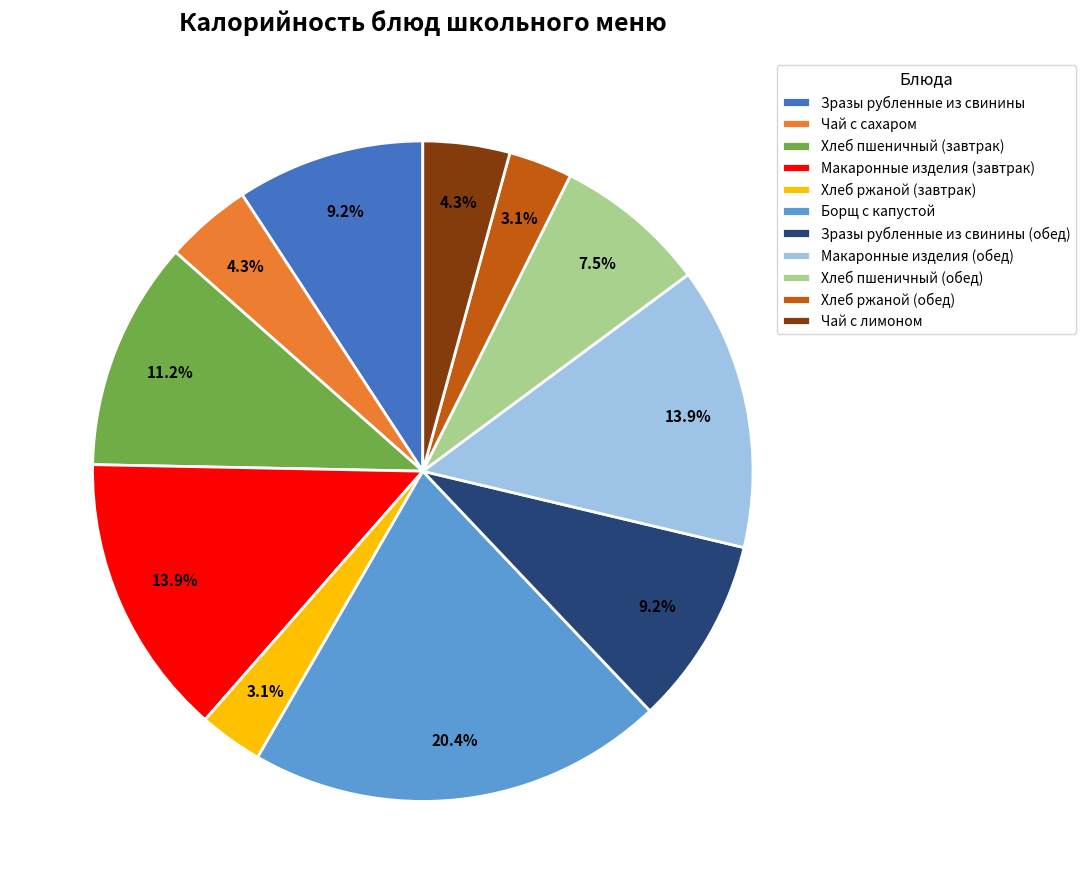

Does Чай с сахаром account for over 50% of the chart?

No